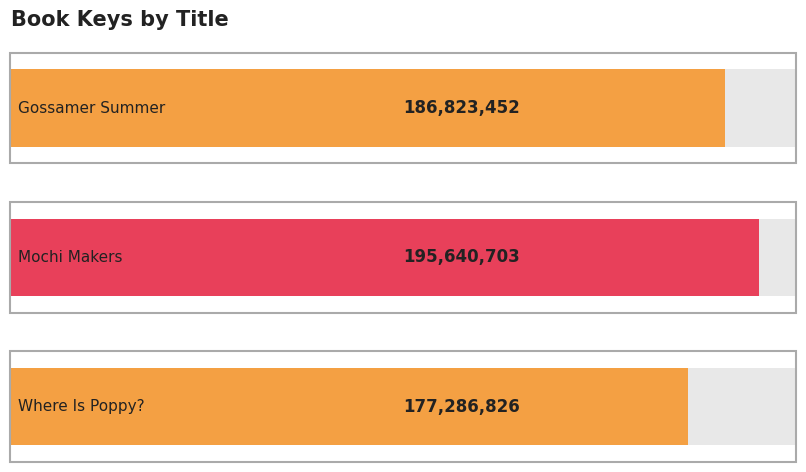

Approximately how many times larger is the value at Where Is Poppy? compared to Mochi Makers?

0.9